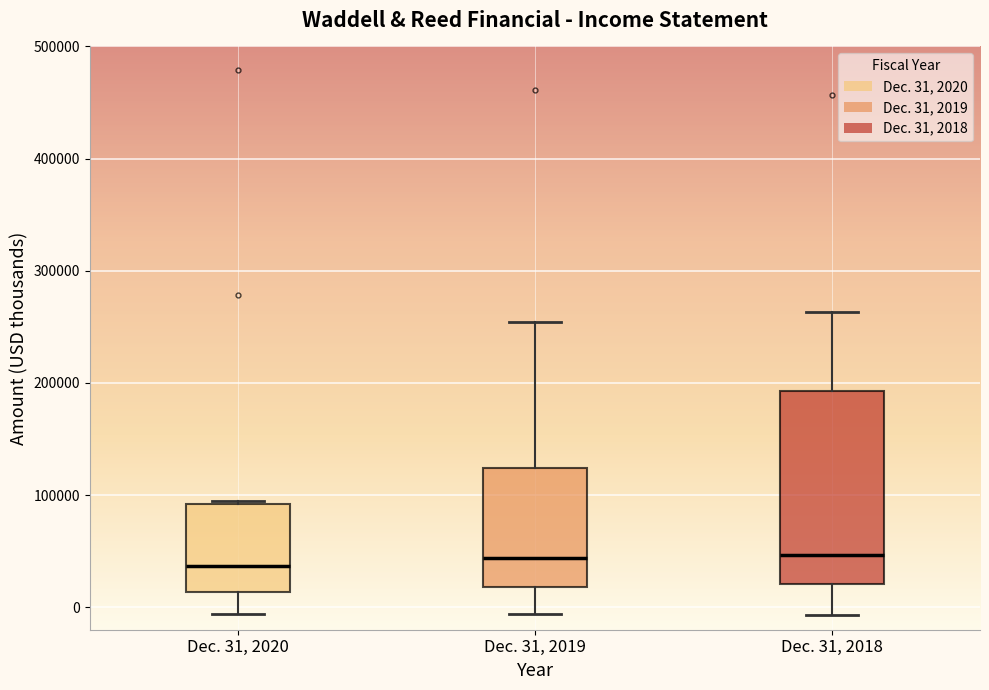

Comparing the boxes themselves (not the whiskers), which one is the tallest?

Dec. 31, 2018